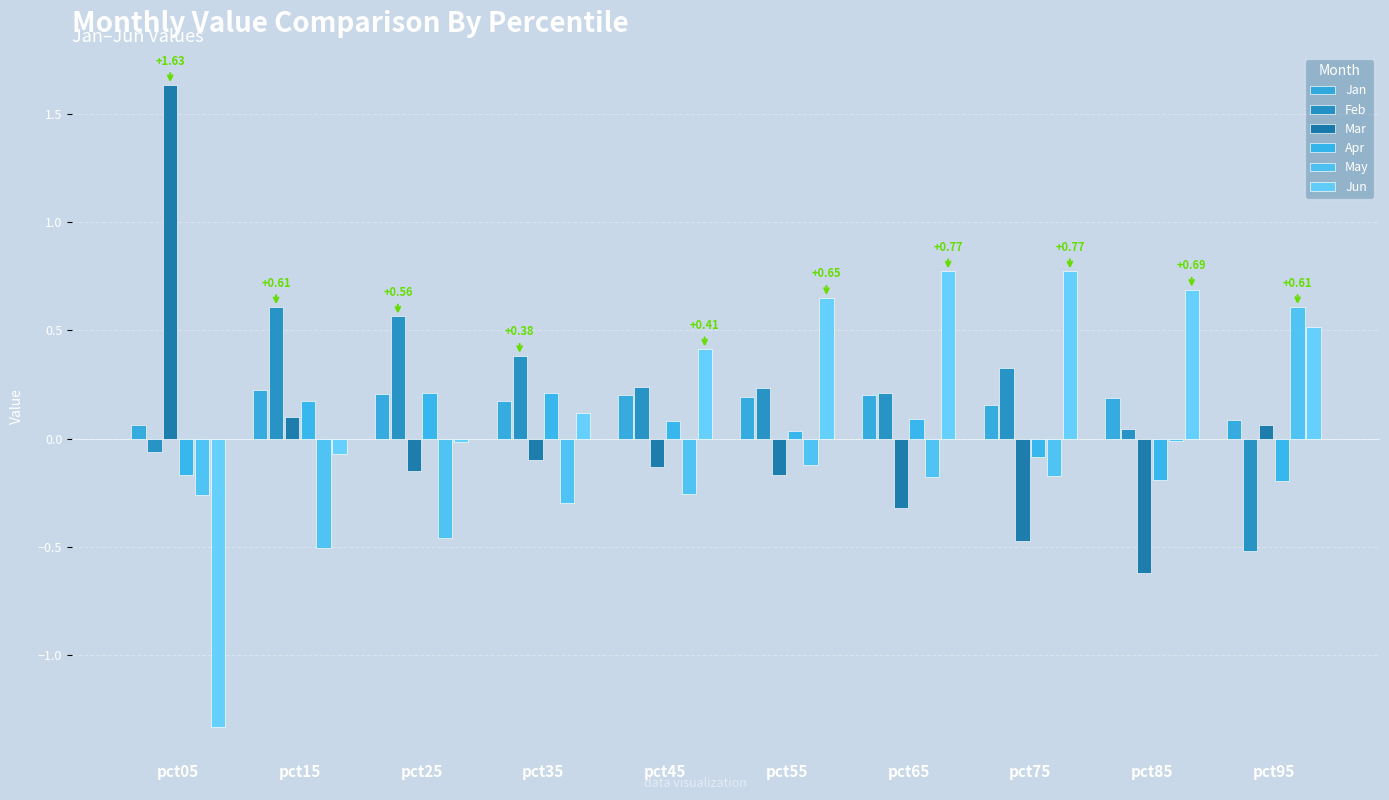

Is it true that Mar equals -0.2 at pct65?

False